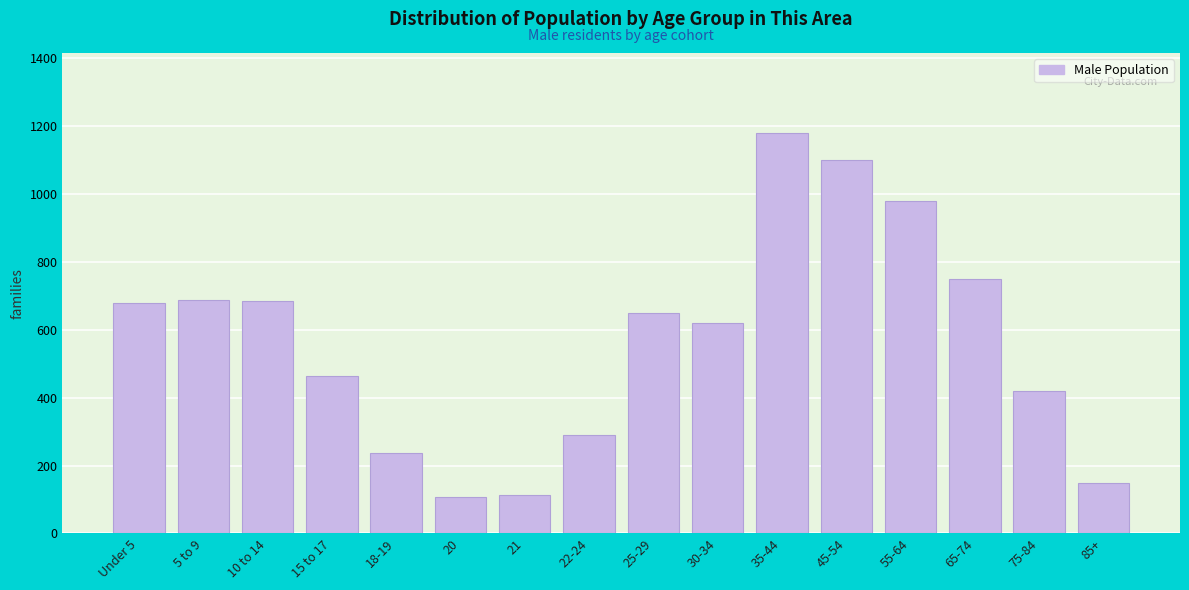

What is the sum of the values at 10 to 14 and 25-29?

1334